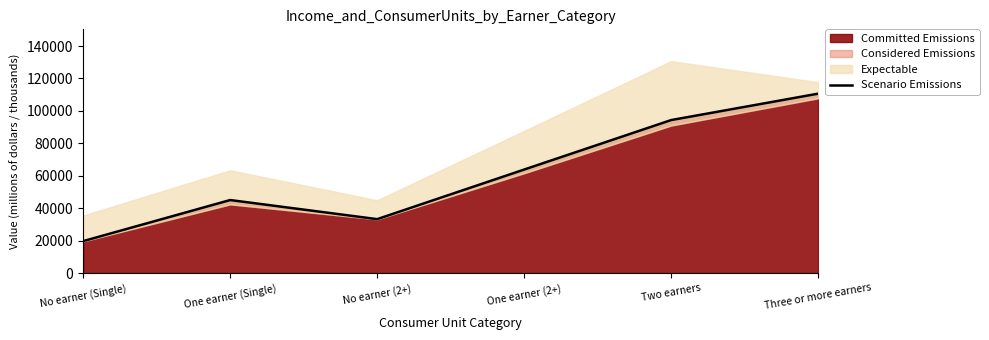

How many data points are less than 63836?

3